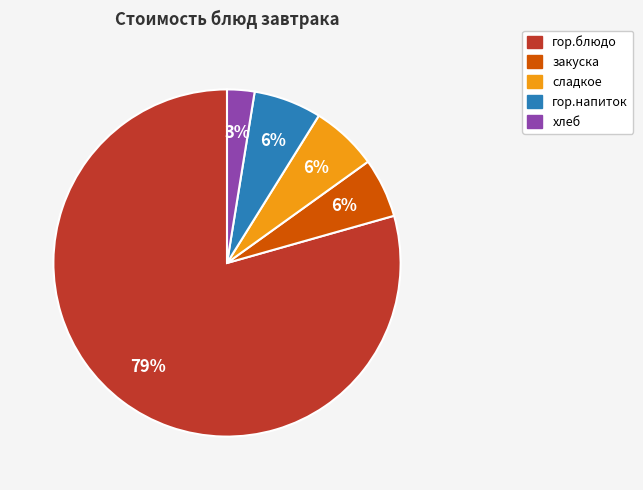

Is the sum of гор.напиток and хлеб greater than half?

No